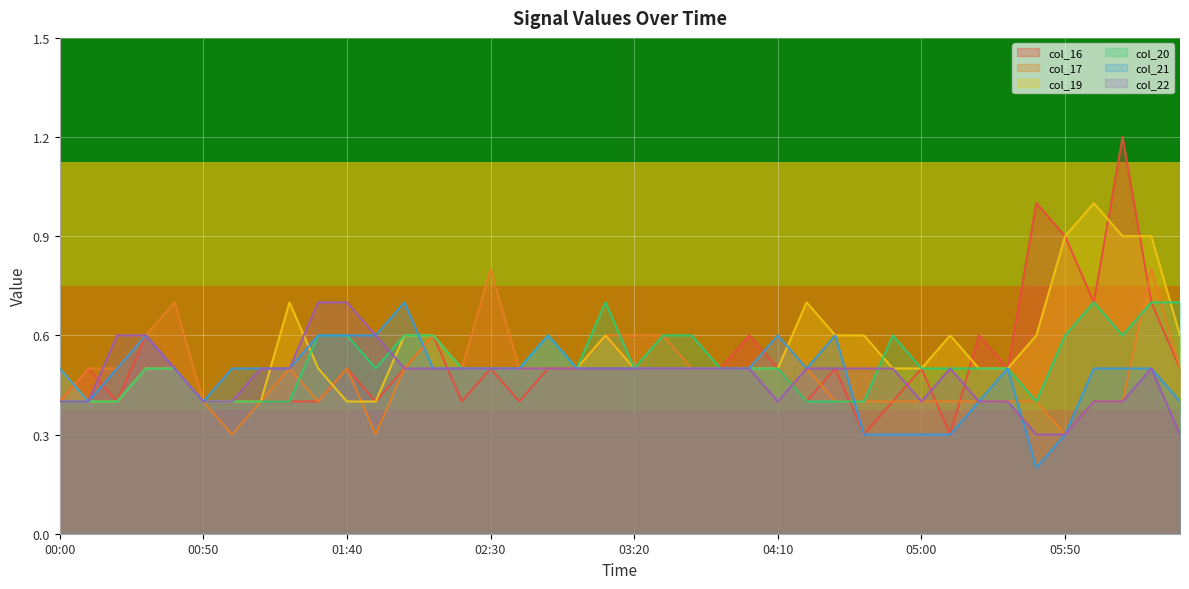

Which series has the widest spread of values?

col_16